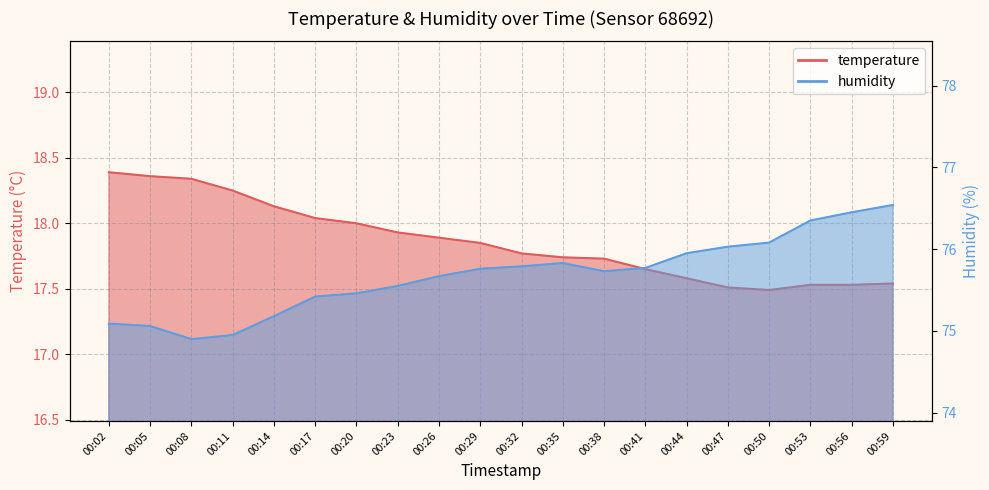

Between 00:41 and 00:53, which series saw the biggest shift?

humidity